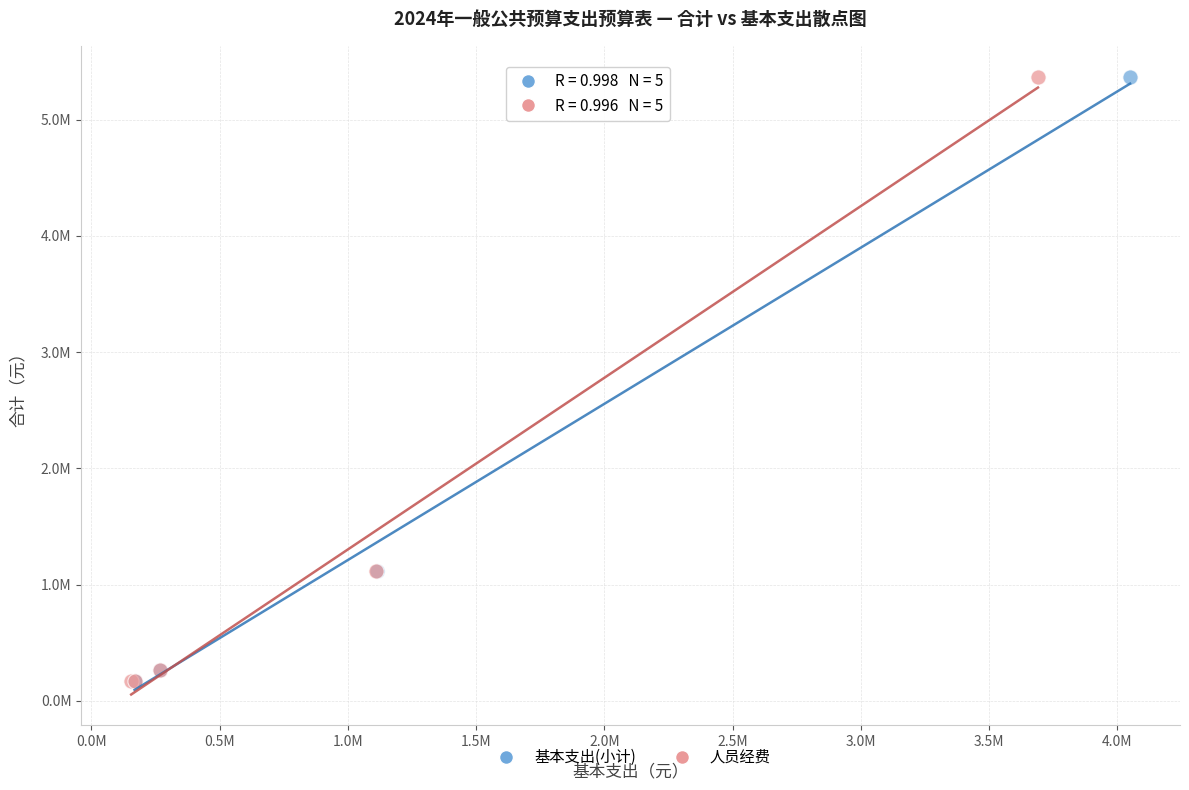

What are all the series names shown in the legend?

基本支出(小计), 人员经费